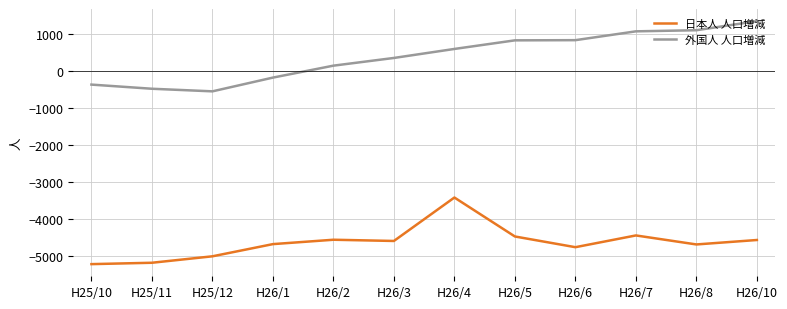

What is the minimum value shown in the chart?

-5210